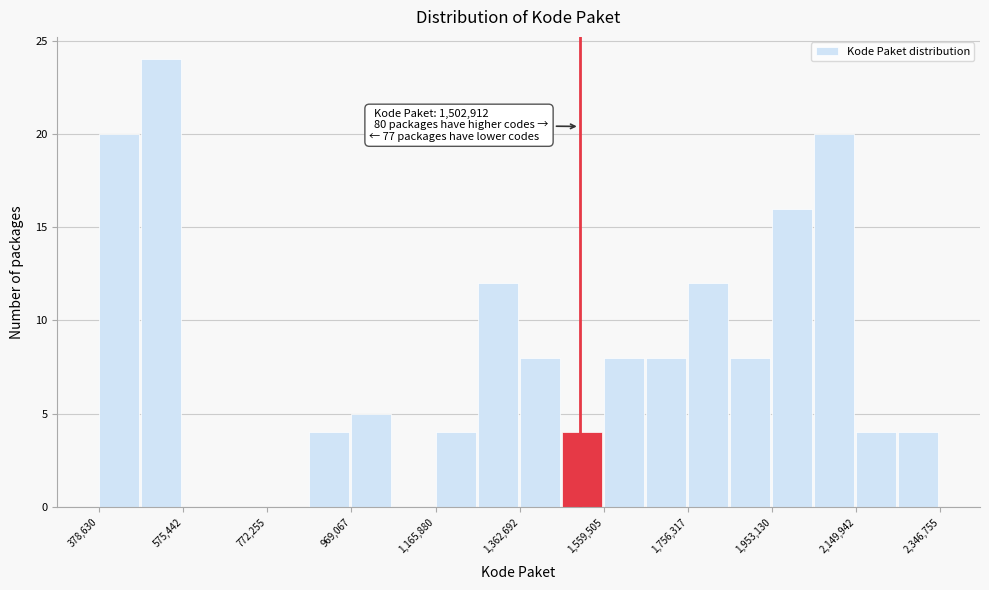

Which range on the x-axis has the tallest bar?

480000 to 580000